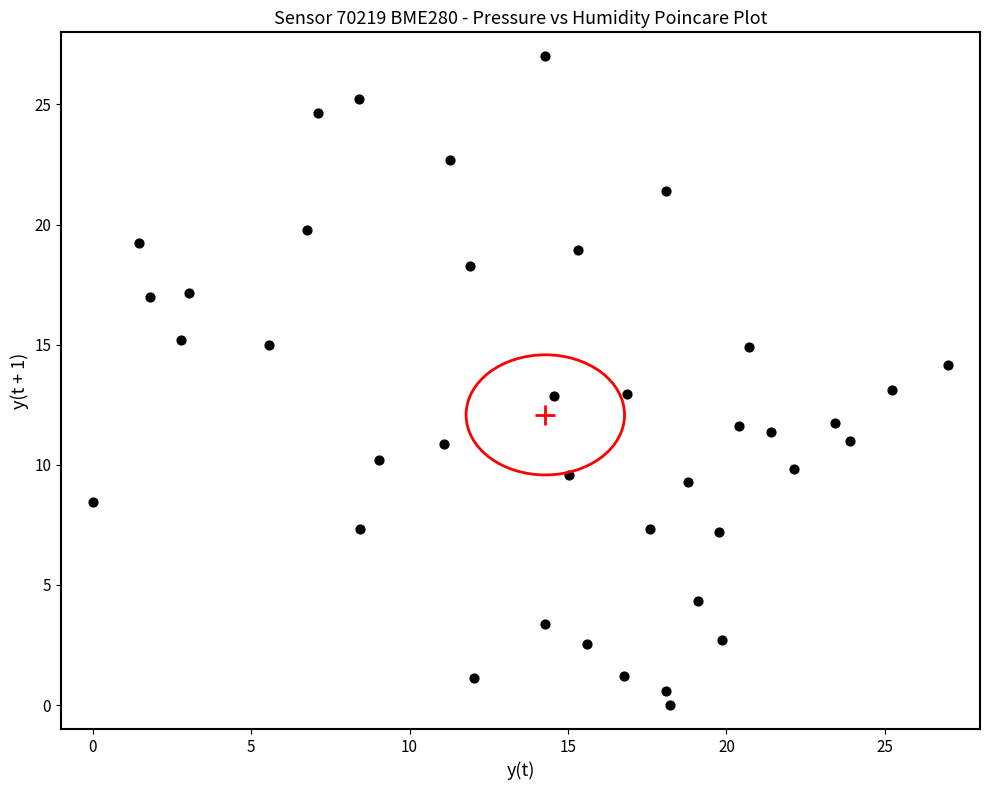

What is the range of X values (max minus min)?

27.0